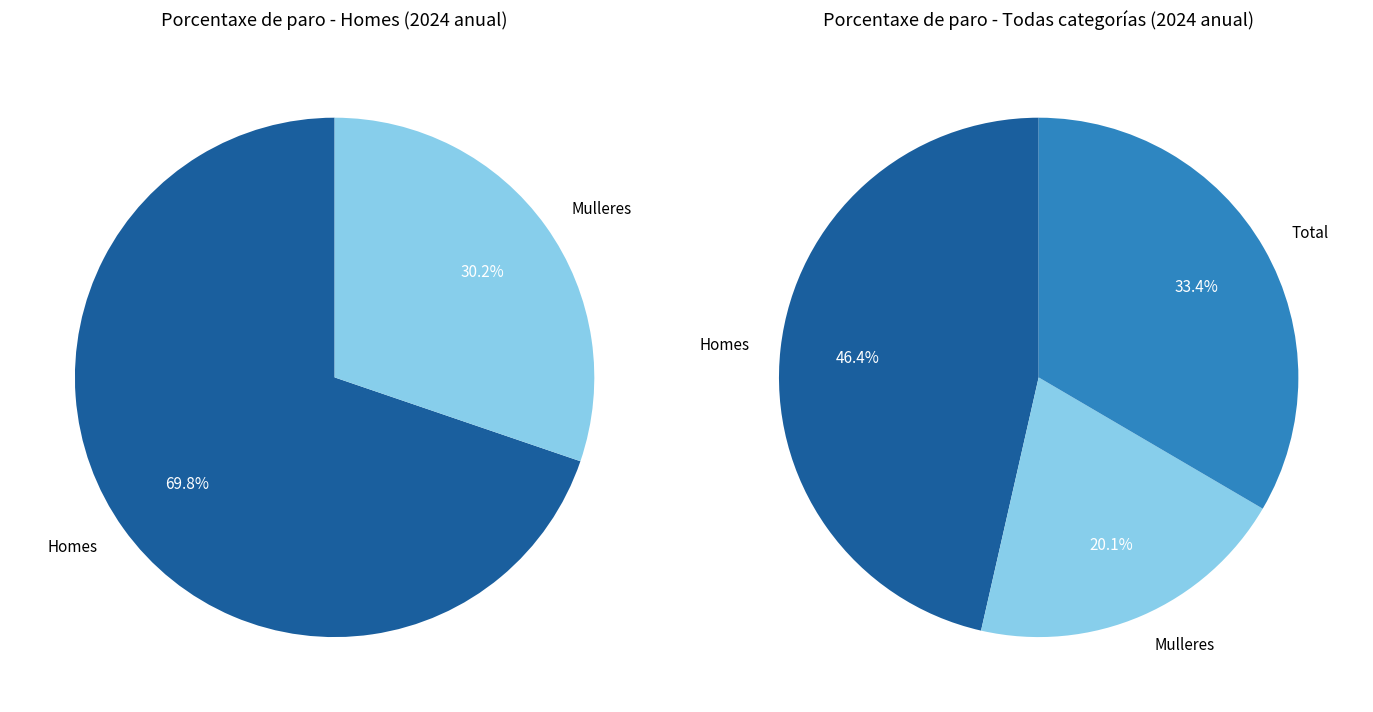

Does 3 account for over 50% of the chart?

No